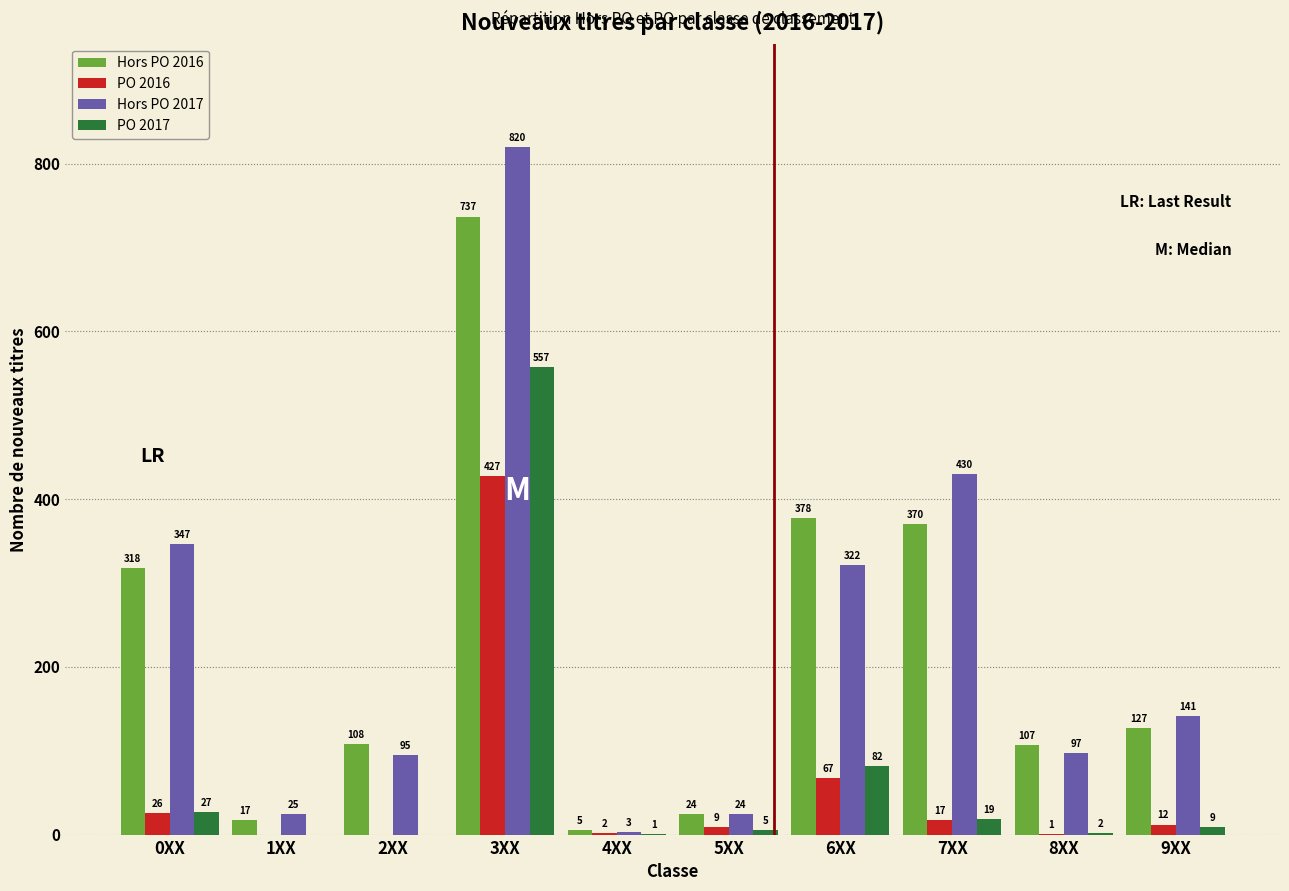

Reading right to left, extract all data points from this chart.

Hors PO 2016: 9XX=127	8XX=107	7XX=370	6XX=378	5XX=24	4XX=5	3XX=737	2XX=108	1XX=17	0XX=318
PO 2016: 9XX=12	8XX=1	7XX=17	6XX=67	5XX=9	4XX=2	3XX=427	2XX=0	1XX=0	0XX=26
Hors PO 2017: 9XX=141	8XX=97	7XX=430	6XX=322	5XX=24	4XX=3	3XX=820	2XX=95	1XX=25	0XX=347
PO 2017: 9XX=9	8XX=2	7XX=19	6XX=82	5XX=5	4XX=1	3XX=557	2XX=0	1XX=0	0XX=27